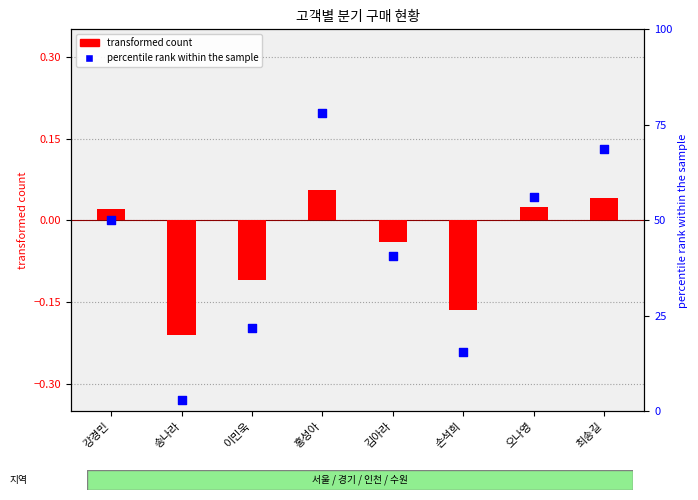

Is the value of percentile rank within the sample at 김아라 greater than the value of transformed count at 최송길?

Yes